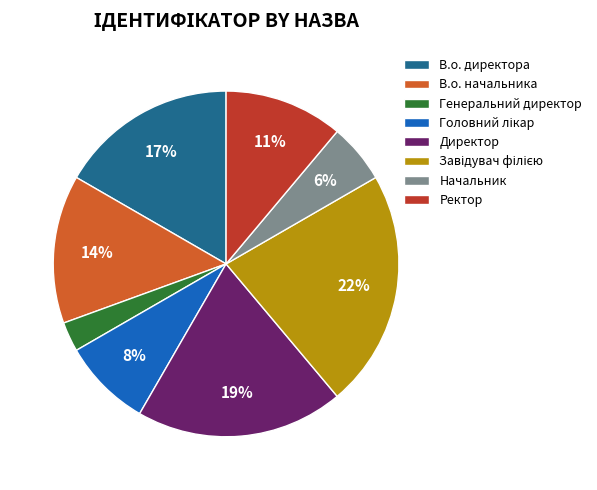

To the nearest percent, what percentage of the pie is Ректор?

11%